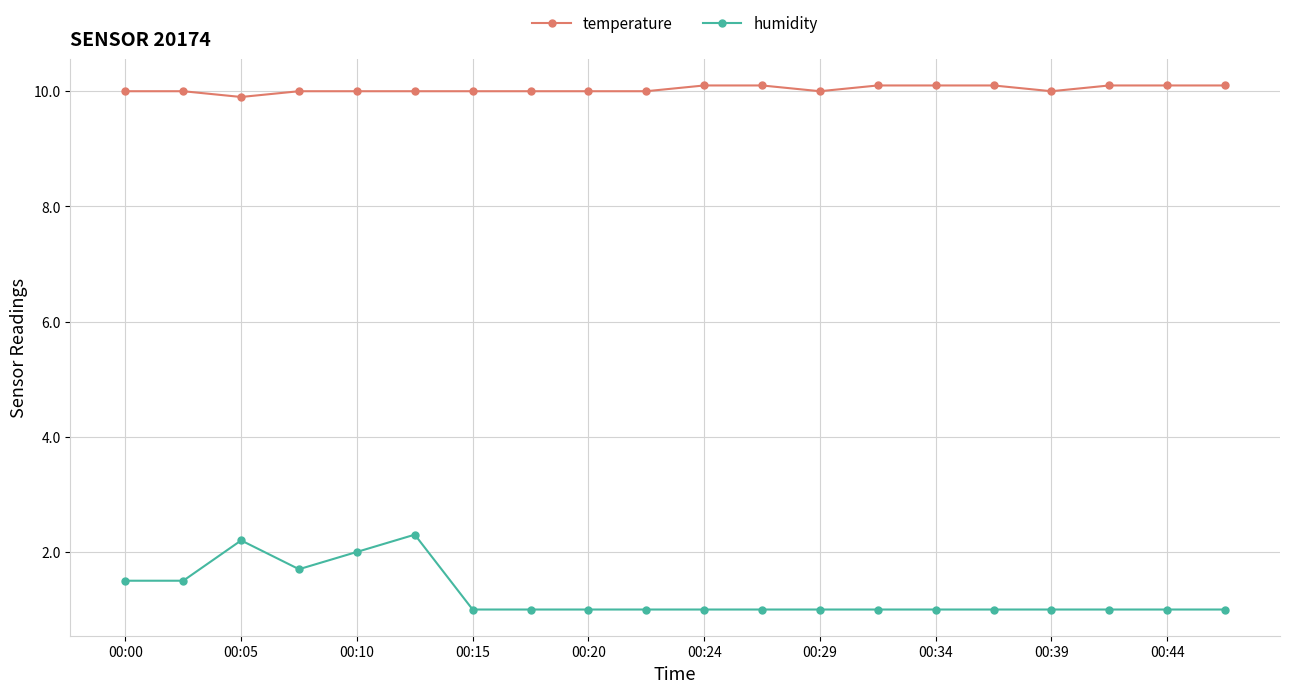

True or false: humidity has more than 0 points higher than both neighbors.

True